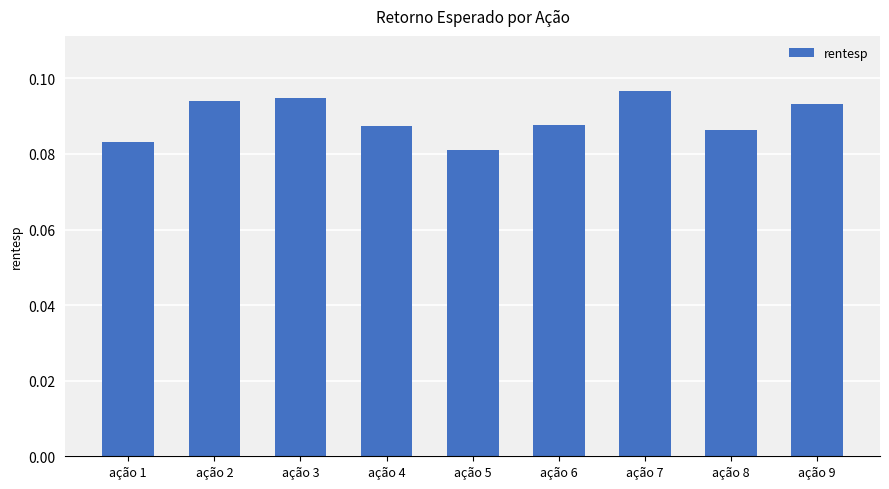

The chart shows a value of 0.0 at ação 5. True or false?

False